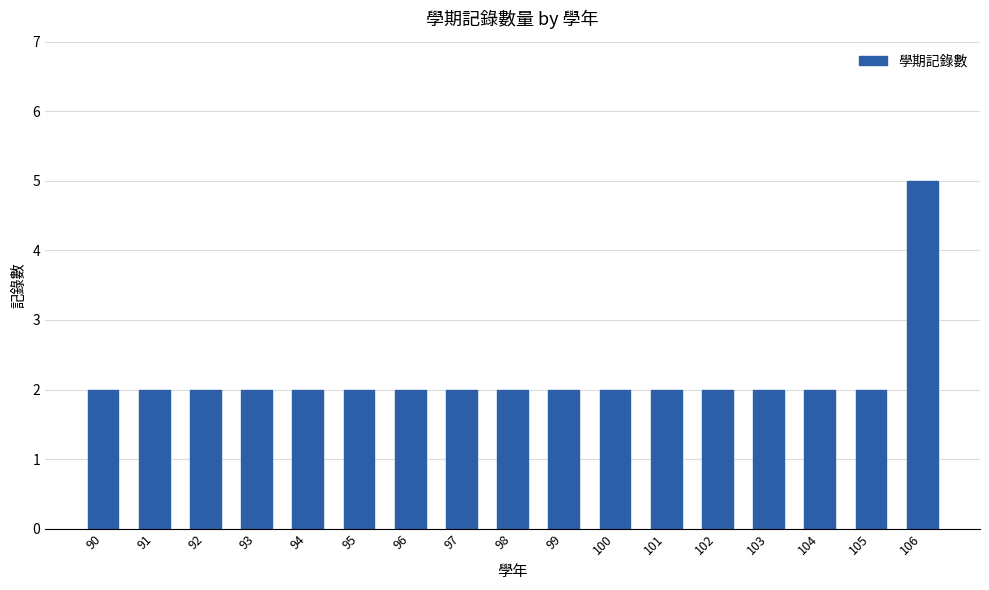

Reading left to right, list all the values displayed in this chart.

2	2	2	2	2	2	2	2	2	2	2	2	2	2	2	2	5